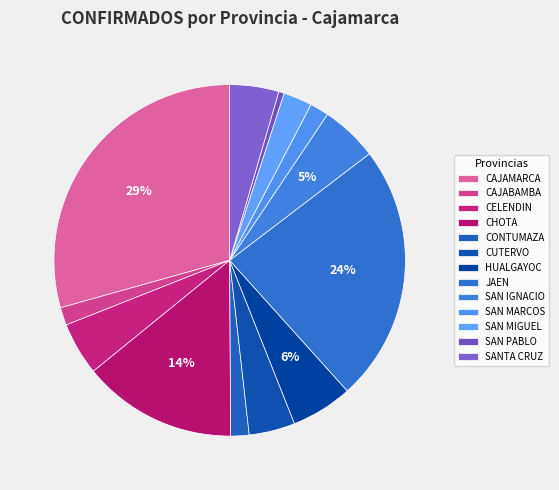

Is there any slice that represents more than half of the pie?

No